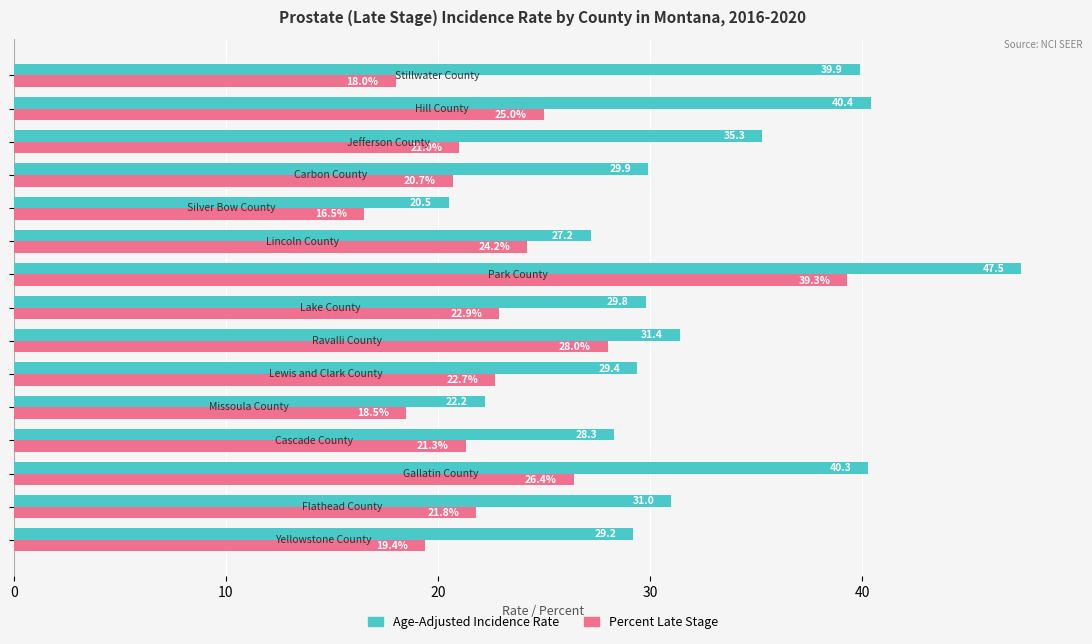

What is the lowest value of the Age-Adjusted Incidence Rate series?

20.5